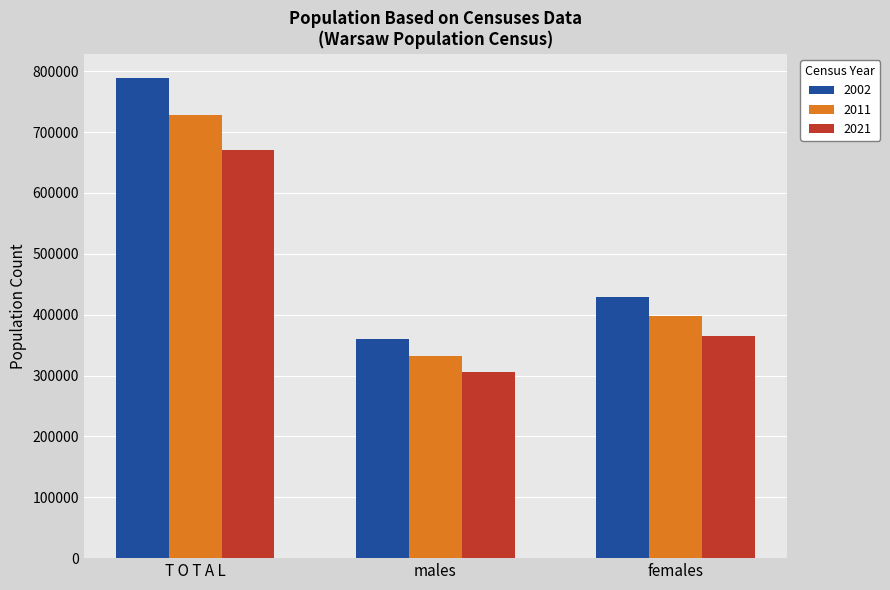

Reading left to right, extract all data points from this chart.

2002: 789318	360420	428898
2011: 728892	331584	397308
2021: 670642	305533	365109